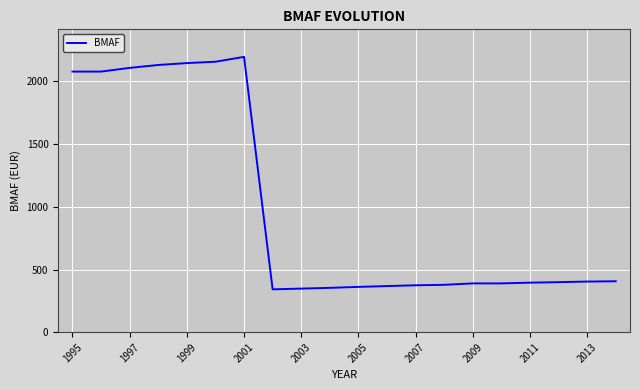

What is the difference between the maximum and minimum values?

1854.5